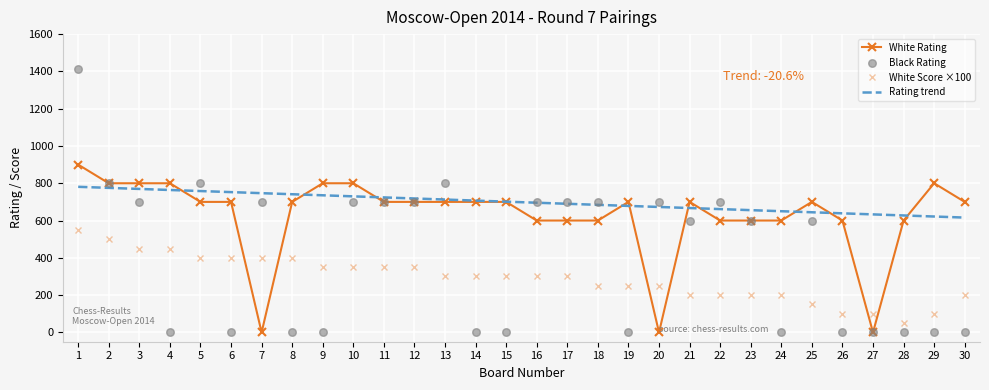

Which series reaches the minimum Y coordinate?

White Rating